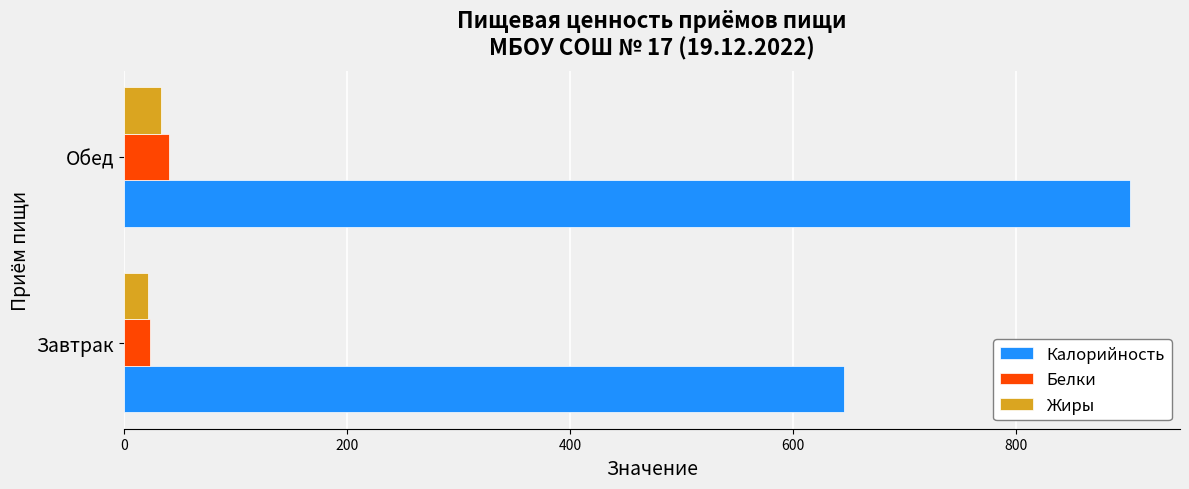

What is the difference between the highest and lowest values at Завтрак?

624.0